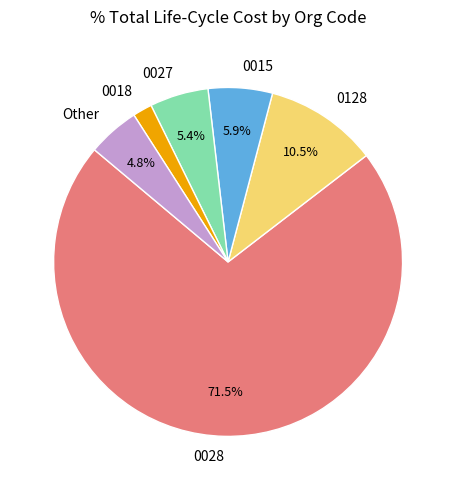

How many slices are in this pie chart?

6